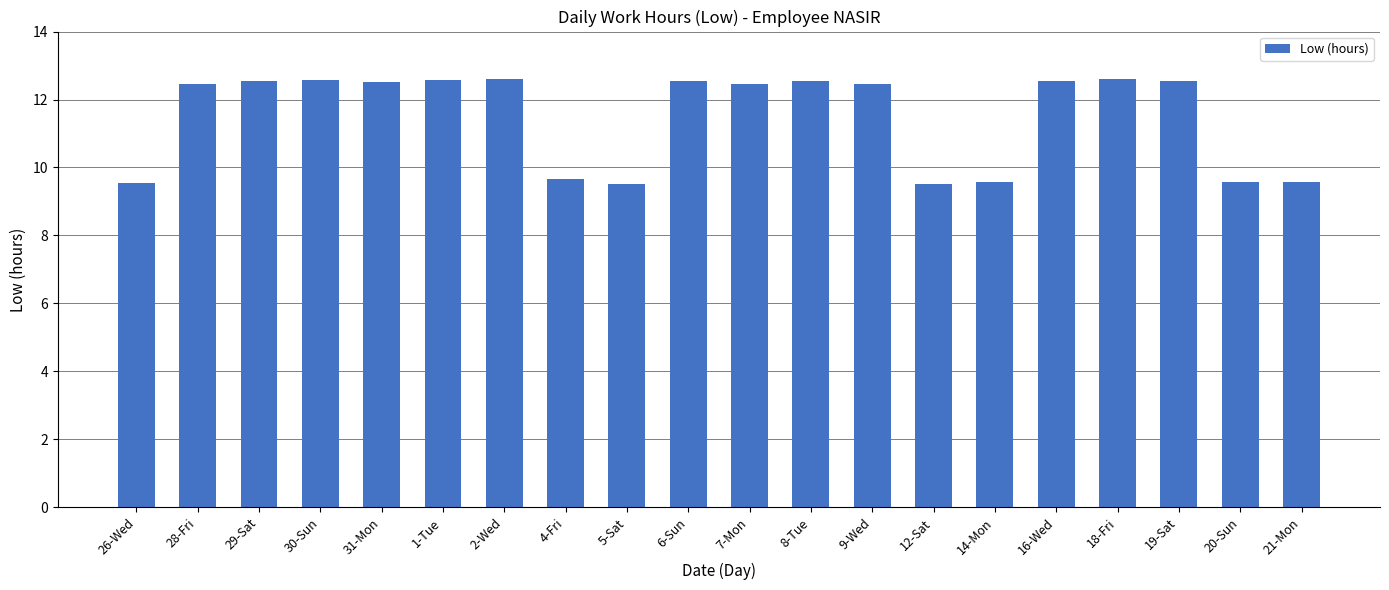

How many categories are shown in the chart?

20